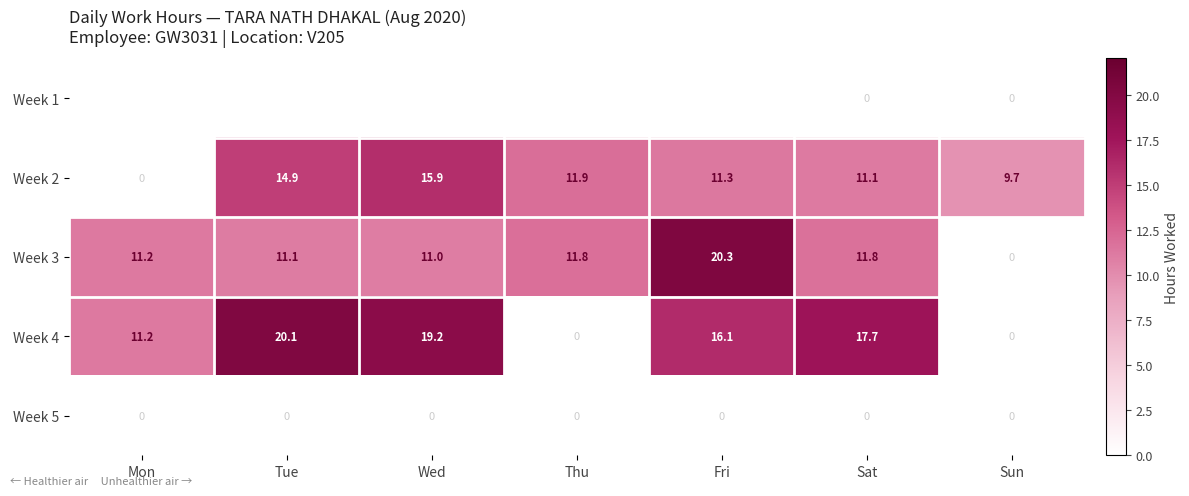

List the labels in order of Week 2 value, largest first.

Wed, Tue, Thu, Fri, Sat, Sun, Mon